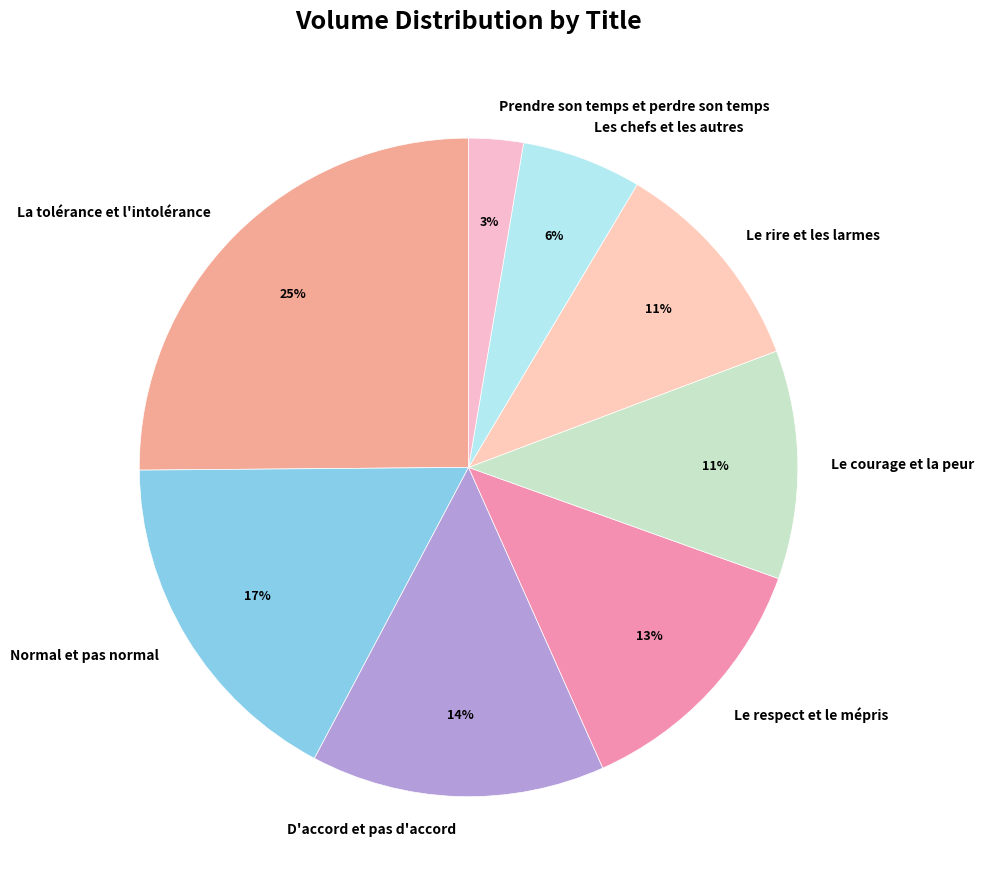

To the nearest percent, what is the average slice percentage?

12%